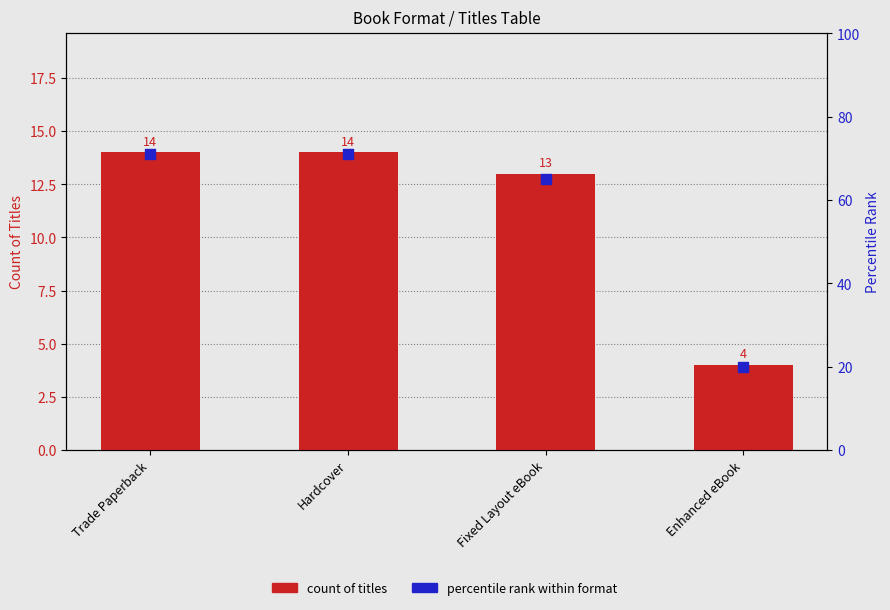

Which series has the largest Y range (max minus min)?

percentile rank within format